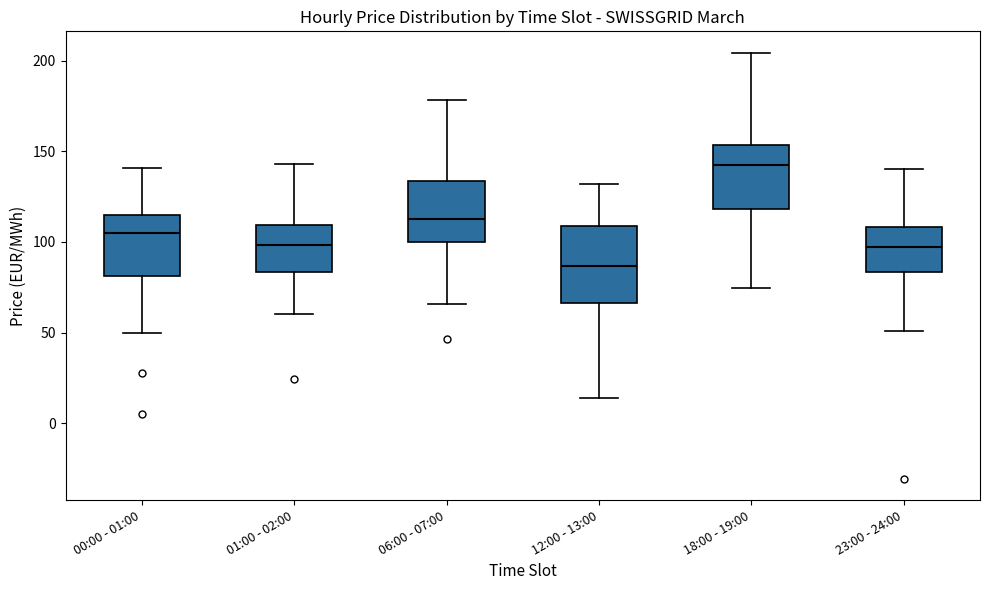

Reading left to right, transcribe this box plot: for each box, give where its median line is, the range the box spans, and where its two whiskers end, as read against the y-axis. The values are not printed on the chart, so give them approximately, as read against the axis.

00:00 - 01:00: median 105, box 80 to 115, whiskers 50 to 140
01:00 - 02:00: median 100, box 85 to 110, whiskers 60 to 145
06:00 - 07:00: median 115, box 100 to 135, whiskers 65 to 180
12:00 - 13:00: median 85, box 65 to 110, whiskers 15 to 130
18:00 - 19:00: median 145, box 120 to 155, whiskers 75 to 205
23:00 - 24:00: median 100, box 85 to 110, whiskers 50 to 140